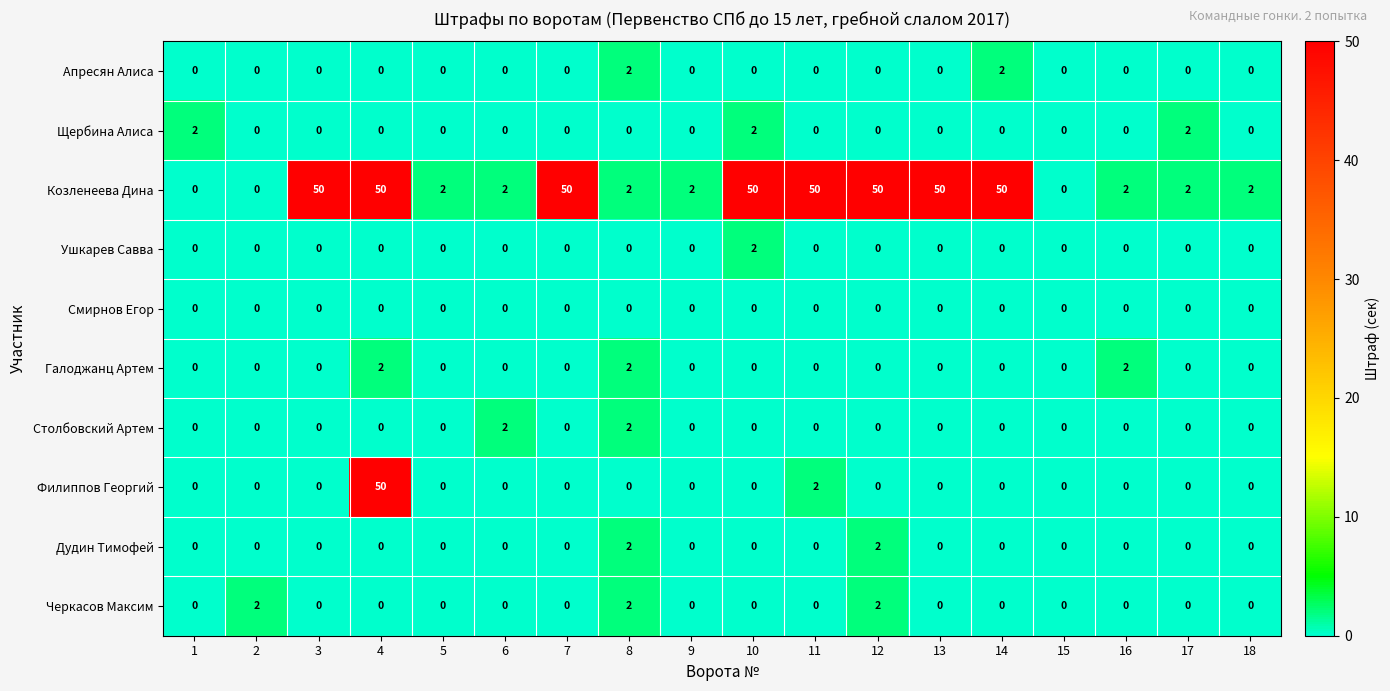

At how many categories does at least one series exceed 33?

8